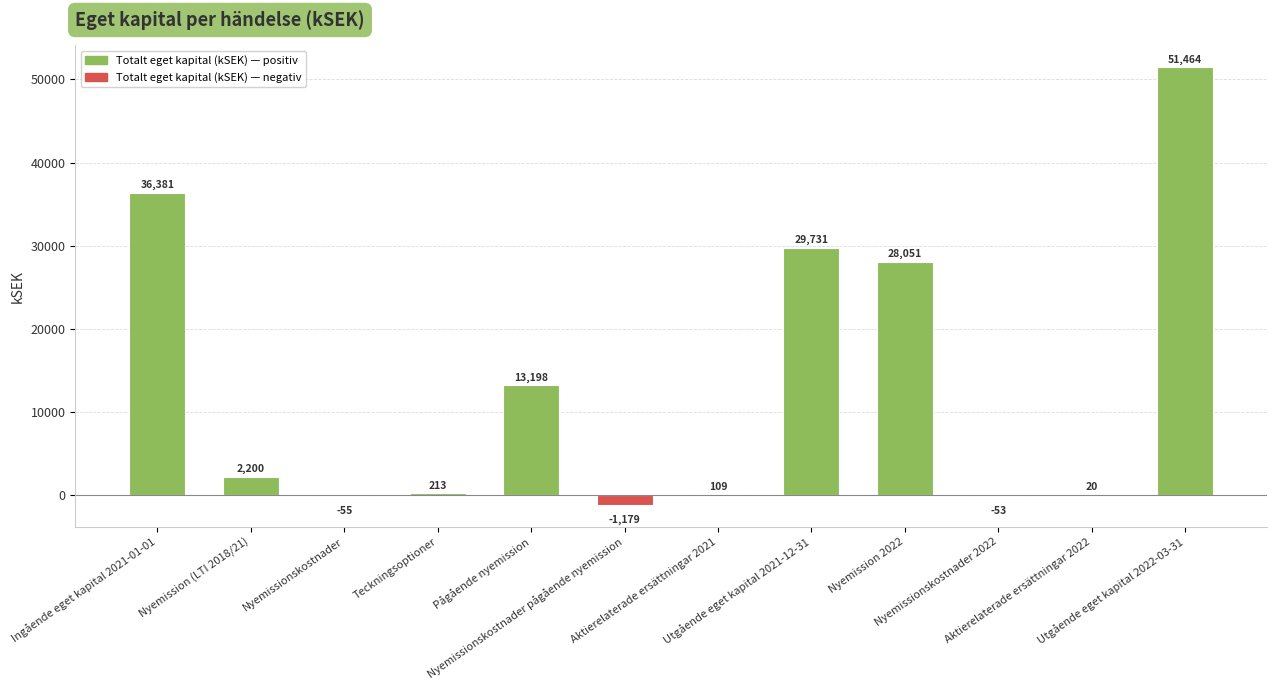

Where does the data first go above 2200?

Ingående eget kapital 2021-01-01